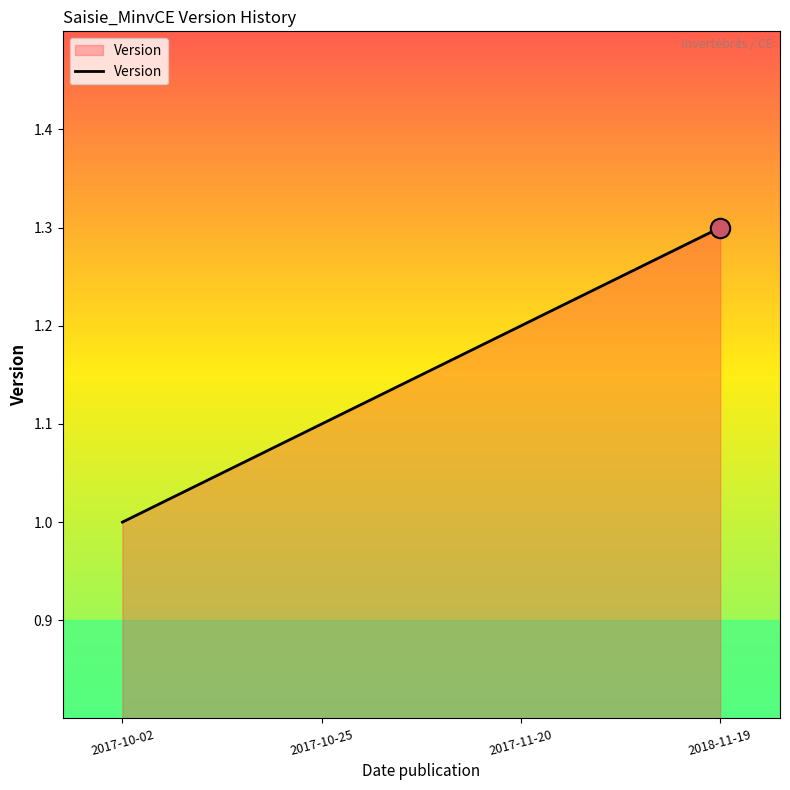

What is the sum of all values?

4.6